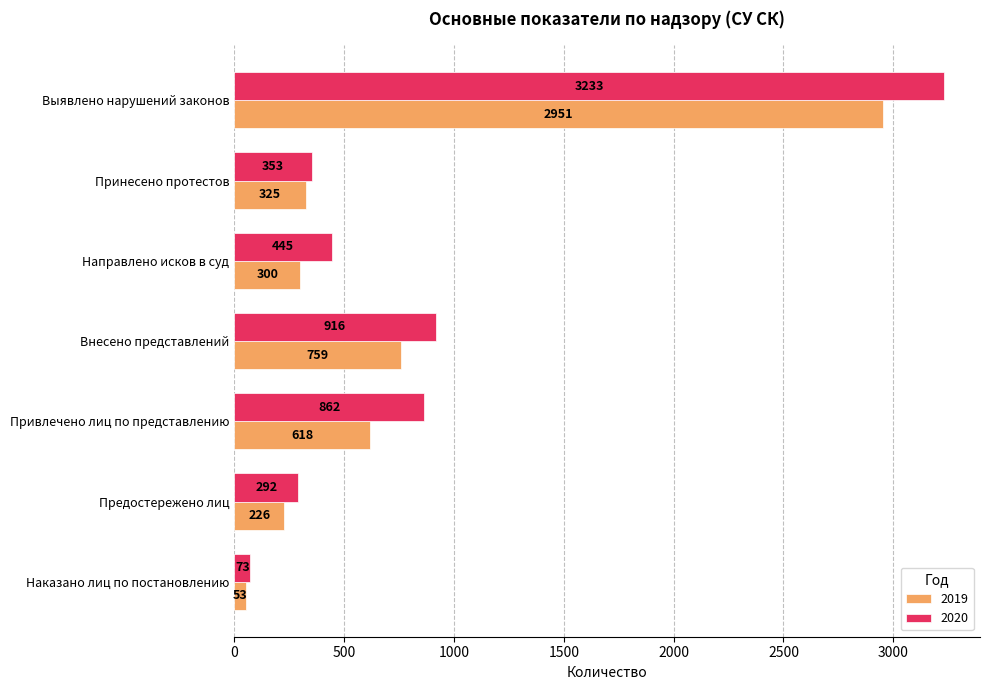

What is the difference between the highest and lowest values at Принесено протестов?

28